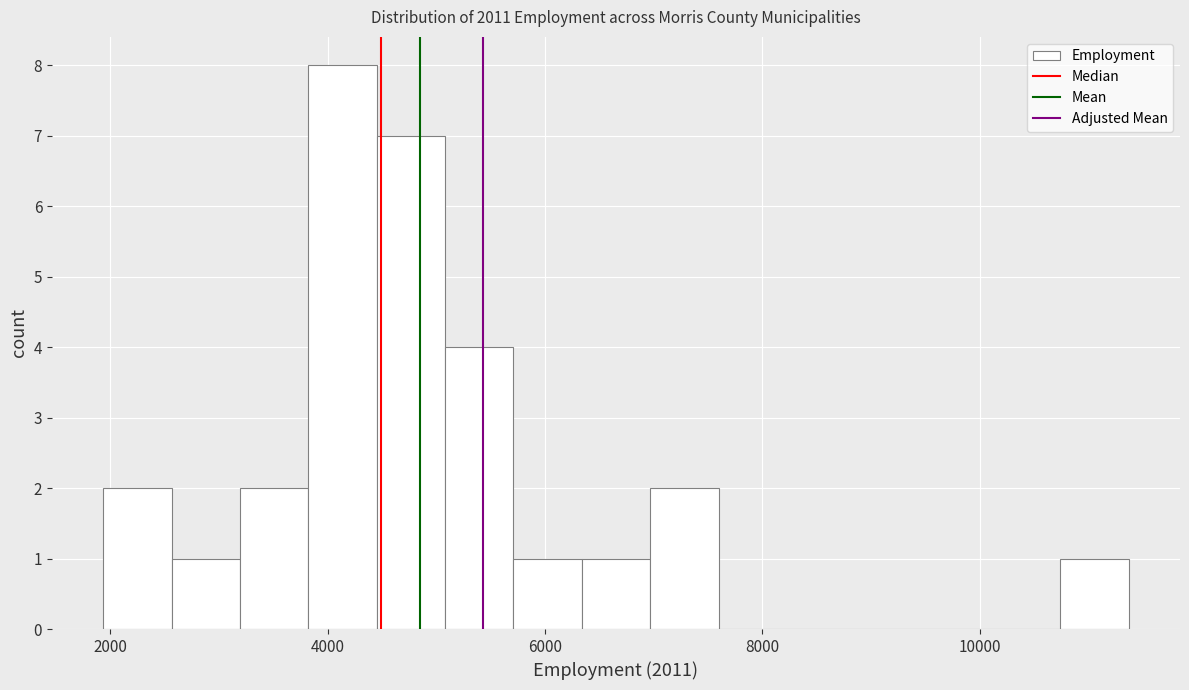

Around what value on the x-axis is the tallest bar? Give the approximate position of its centre, as read against the axis.

4200